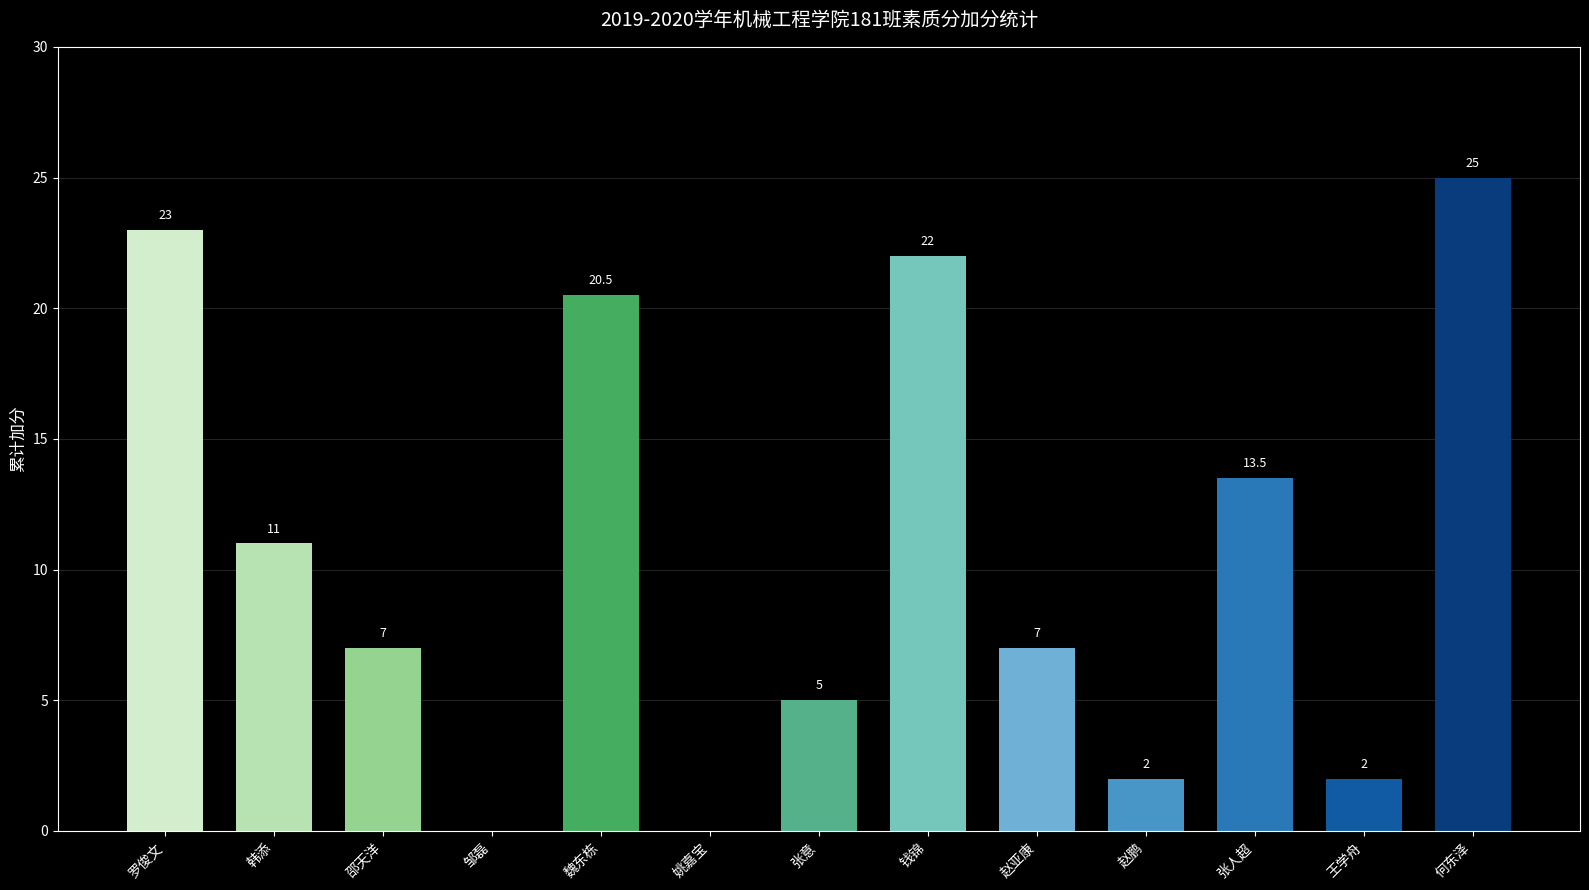

How many distinct data groups are displayed?

1